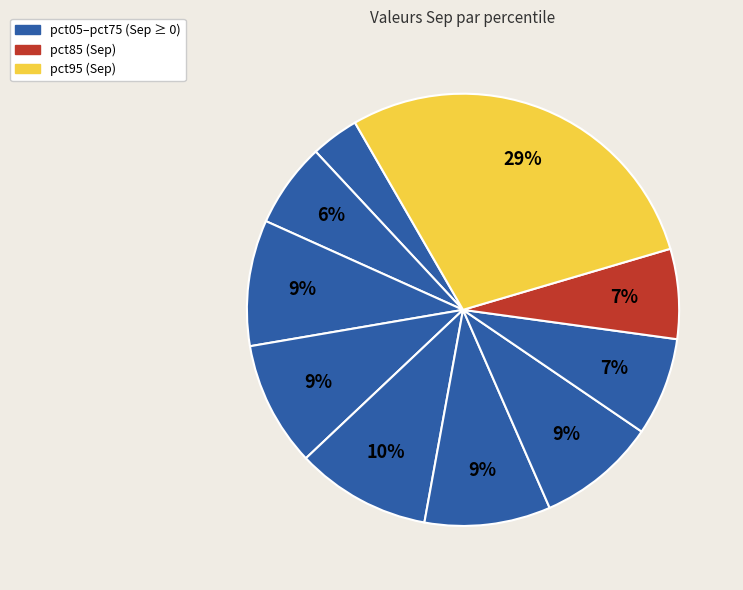

How many slices are in this pie chart?

10